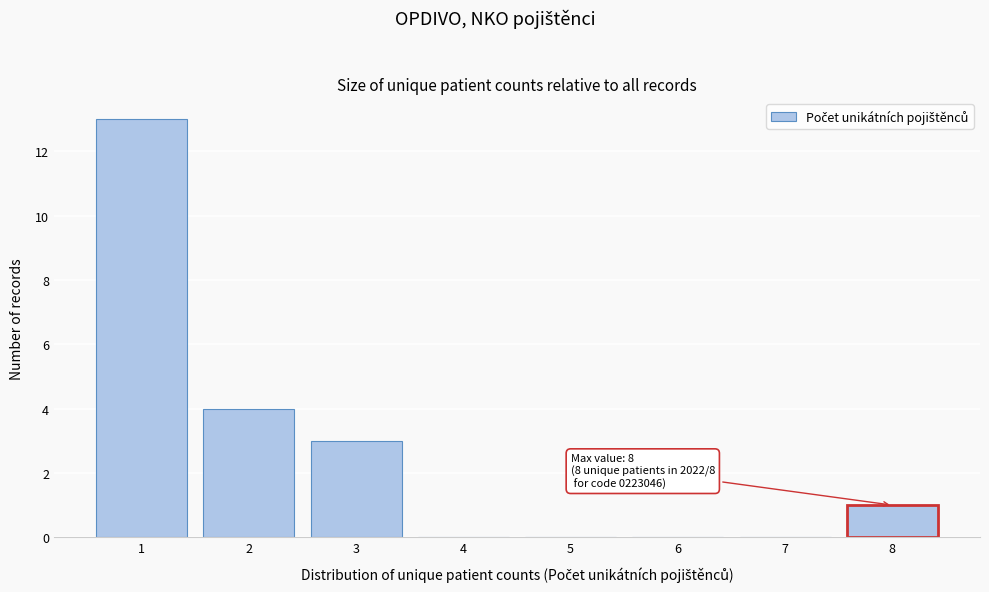

Reading right to left, what are all the values shown in this chart?

8=1	7=0	6=0	5=0	4=0	3=3	2=4	1=13